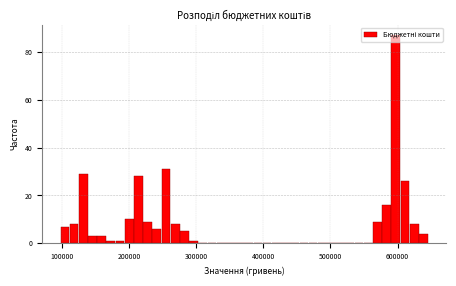

Read against the x-axis, roughly where is the centre of the tallest bar?

600000